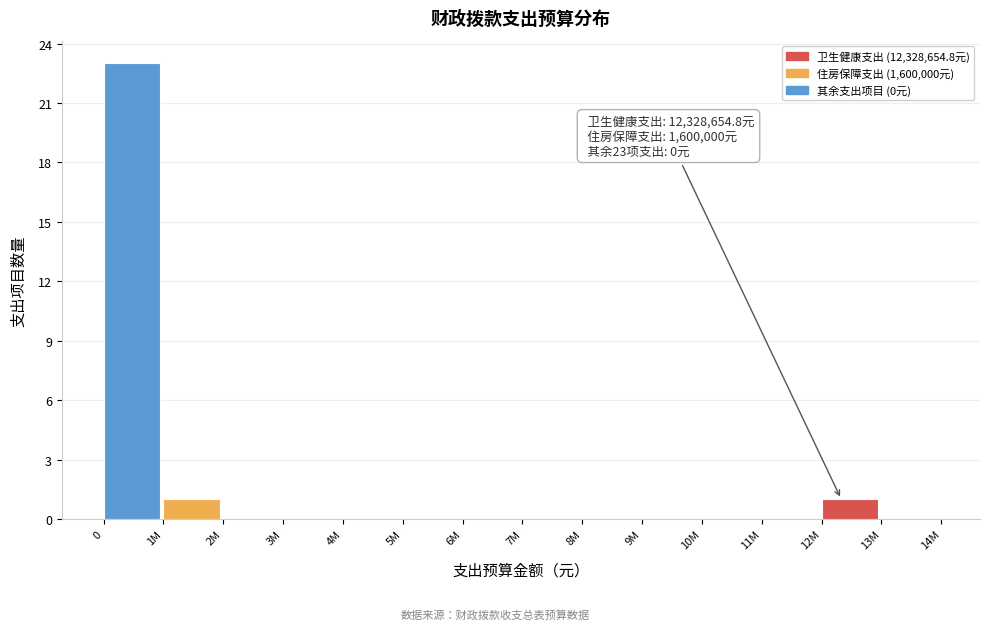

Reading left to right, what are all the values shown in this chart?

0=23	1M=1	2M=0	3M=0	4M=0	5M=0	6M=0	7M=0	8M=0	9M=0	10M=0	11M=0	12M=1	13M=0